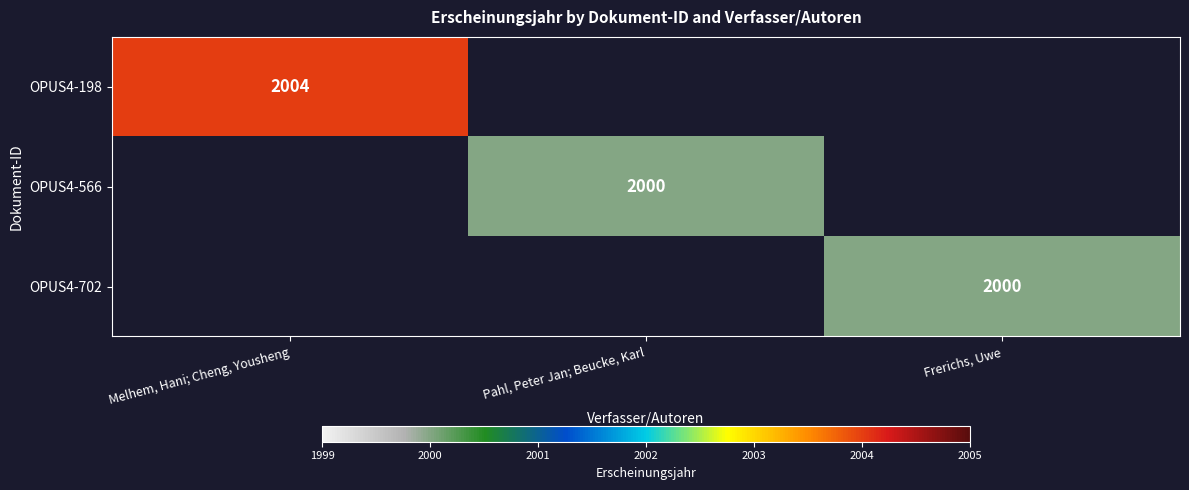

The value of OPUS4-566 at Pahl, Peter Jan; Beucke, Karl is 3236. True or false?

False